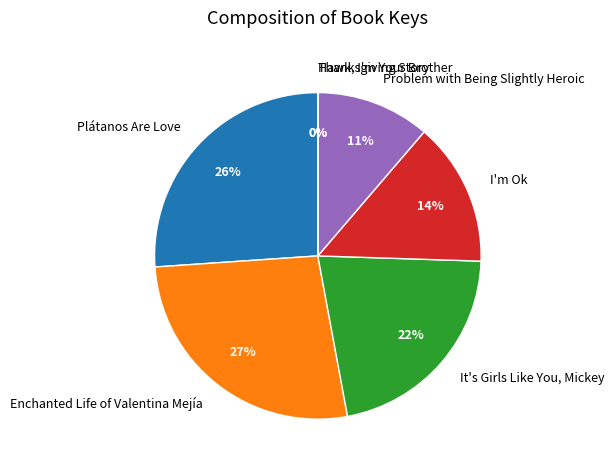

Is there a majority slice in this chart?

No